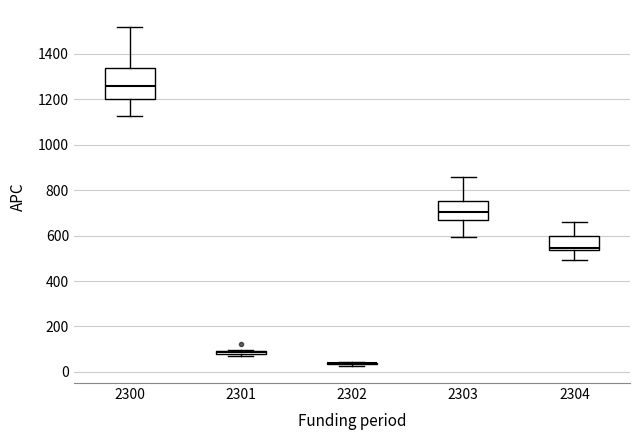

Which box is the tallest, from its lower edge to its upper edge?

2300